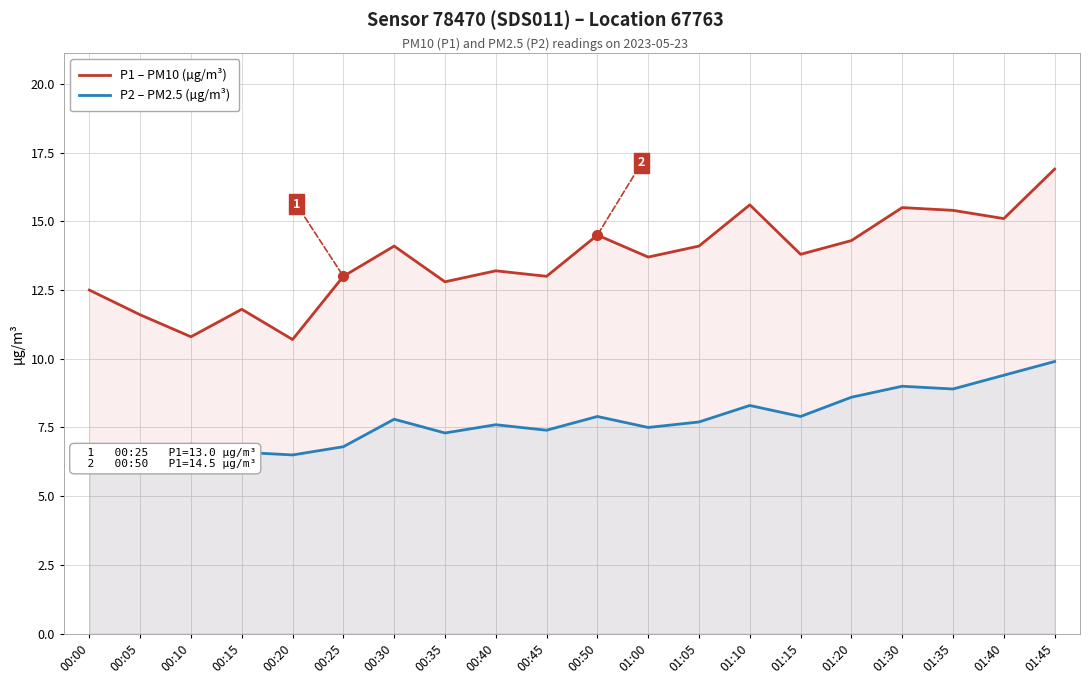

What is the label of the 2nd point from the left?

00:05